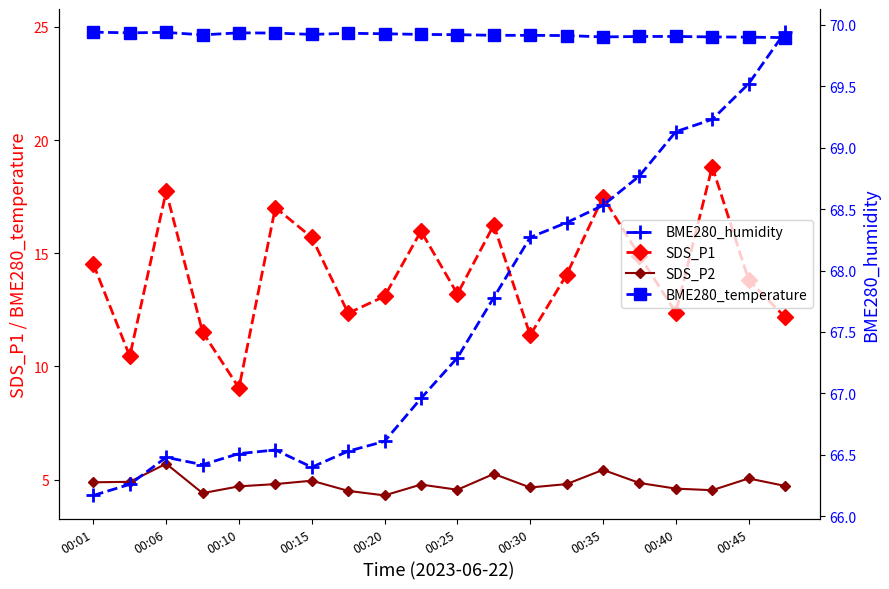

True or false: SDS_P2 and BME280_temperature cross at least once.

False